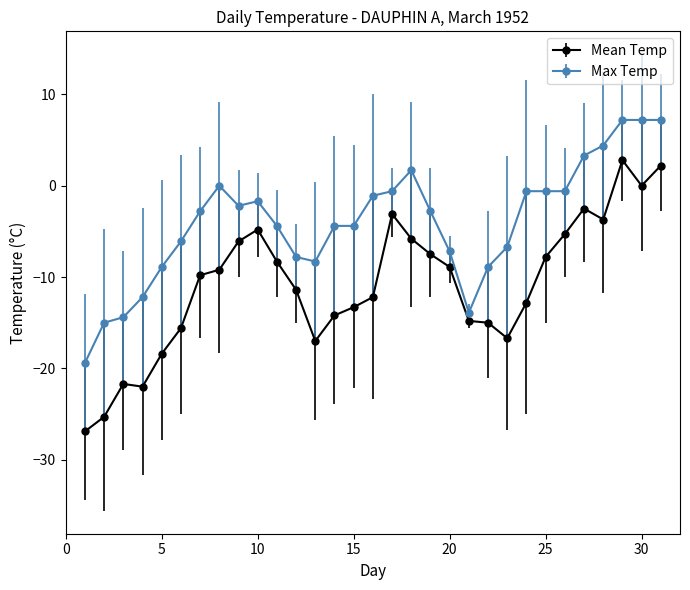

Which series has the largest range (max minus min)?

Mean Temp